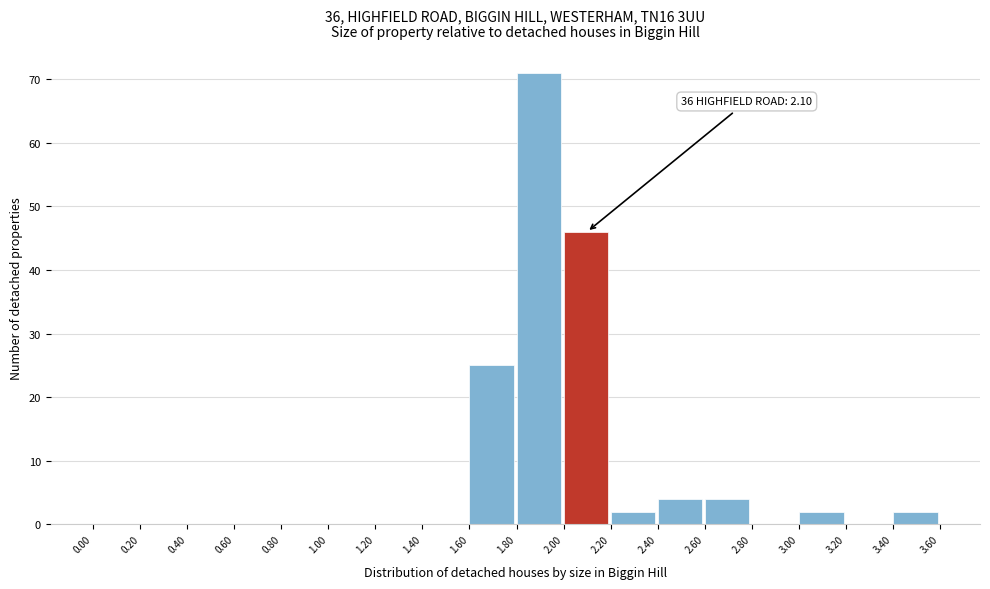

Which range on the x-axis has the tallest bar?

1.80 to 2.00